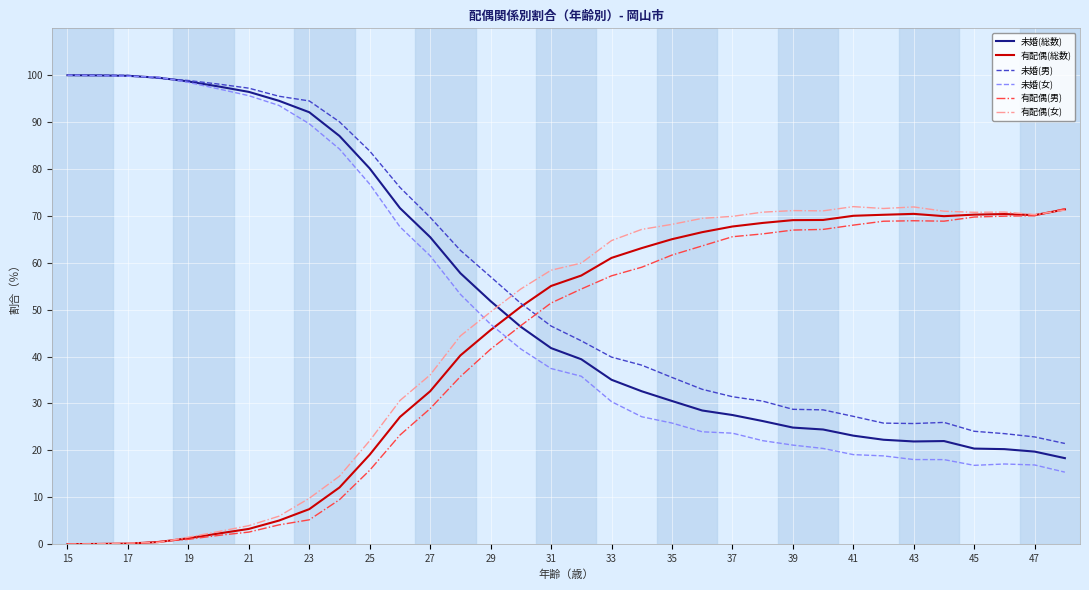

What is the maximum value shown in the chart?

100.0